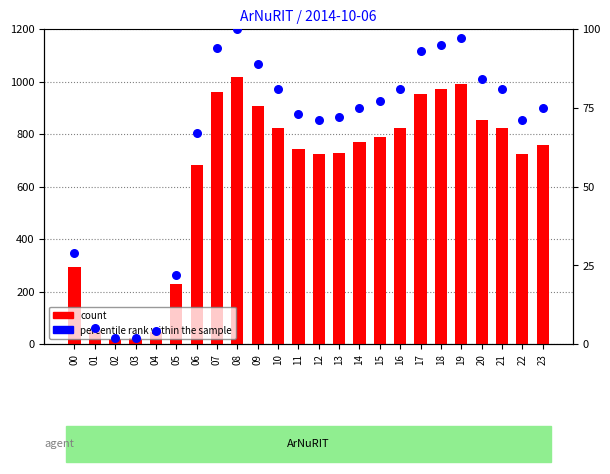

At how many categories does at least one series exceed 1007?

1